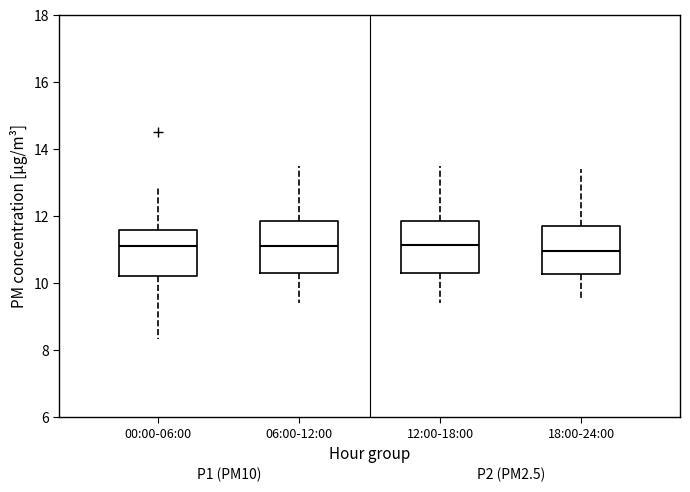

Reading left to right, transcribe this box plot: for each box, give where its median line is, the range the box spans, and where its two whiskers end, as read against the y-axis. The values are not printed on the chart, so give them approximately, as read against the axis.

00:00-06:00: median 11.2, box 10.2 to 11.6, whiskers 8.4 to 12.8
06:00-12:00: median 11.2, box 10.4 to 11.8, whiskers 9.4 to 13.6
12:00-18:00: median 11.2, box 10.4 to 11.8, whiskers 9.4 to 13.6
18:00-24:00: median 11.0, box 10.2 to 11.8, whiskers 9.6 to 13.4